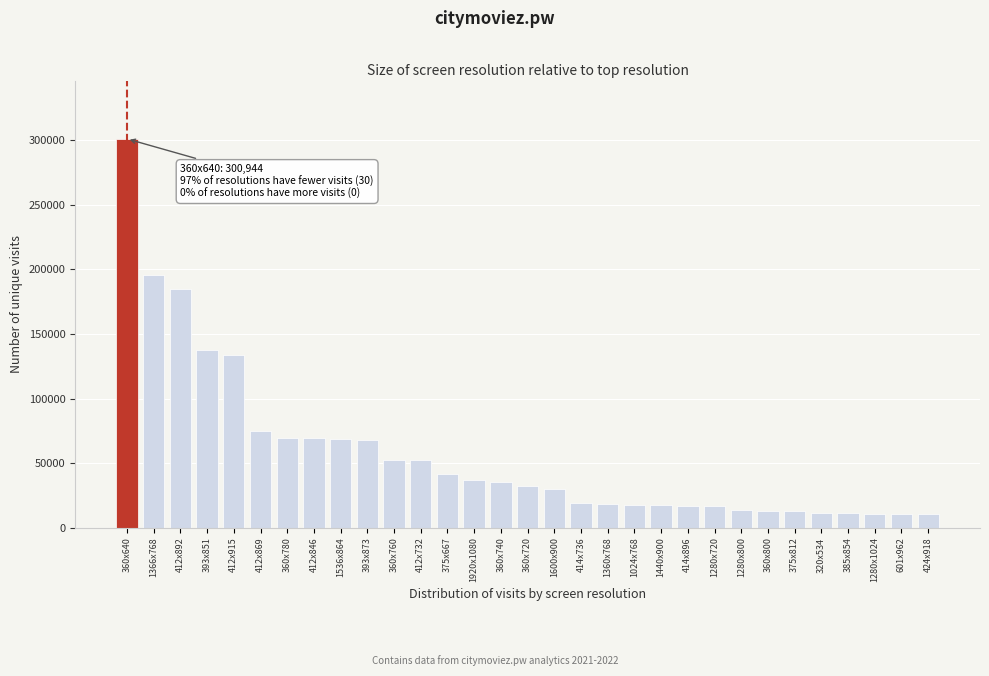

What is the minimum value shown in the chart?

10288